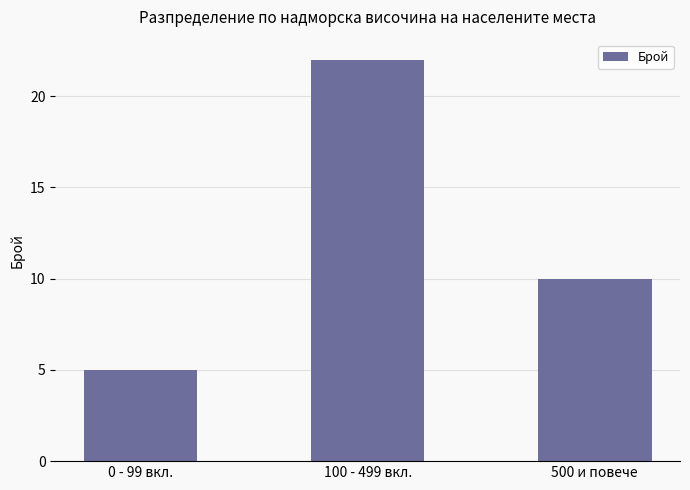

The chart shows a value of 14 at 500 и повече. True or false?

False